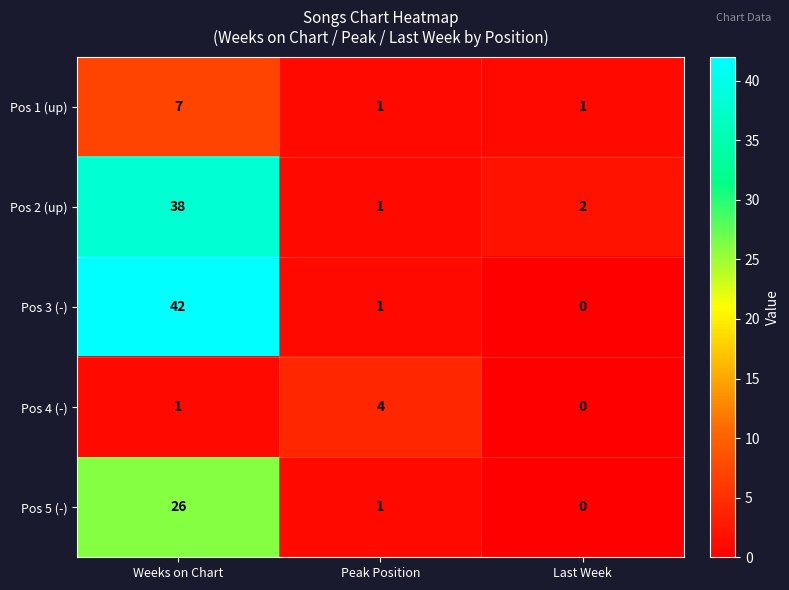

At how many categories does at least one series exceed 0?

3